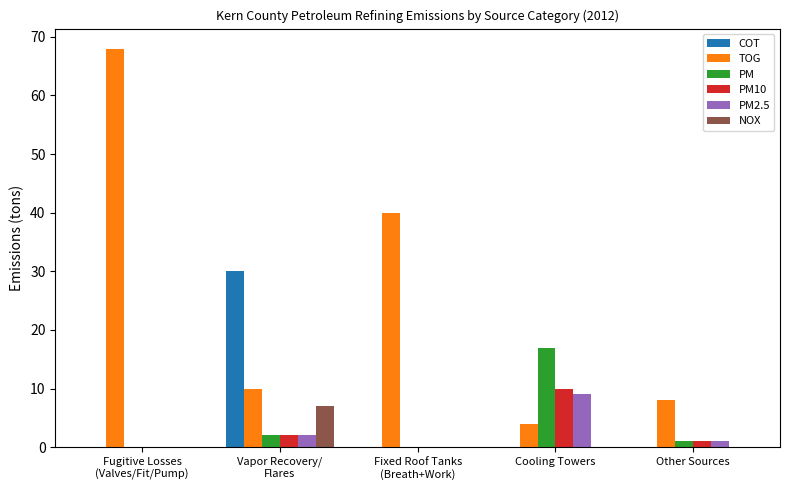

Between Cooling Towers and Other Sources, which series saw the biggest shift?

PM